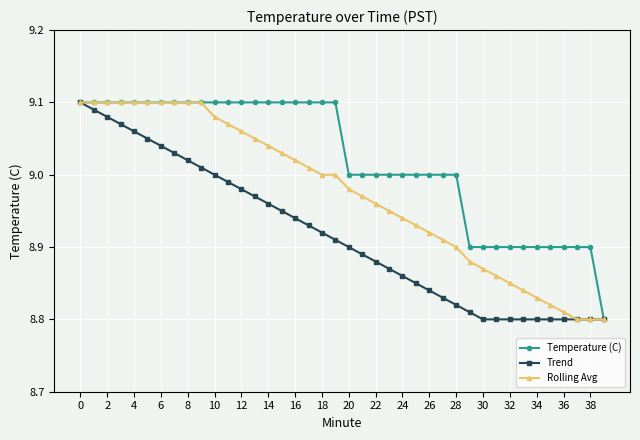

List the series in order of their overall mean, lowest first.

Trend, Rolling Avg, Temperature (C)